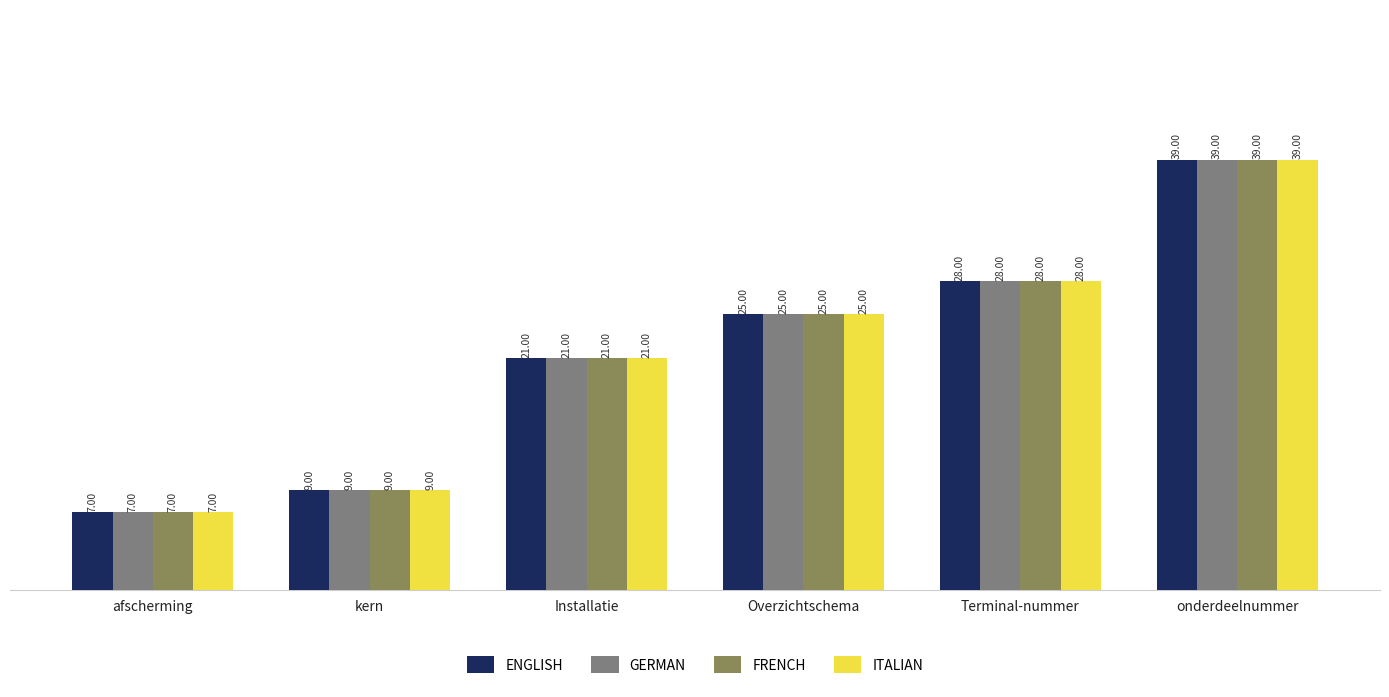

What is the difference between the maximum and minimum values in the GERMAN series?

32